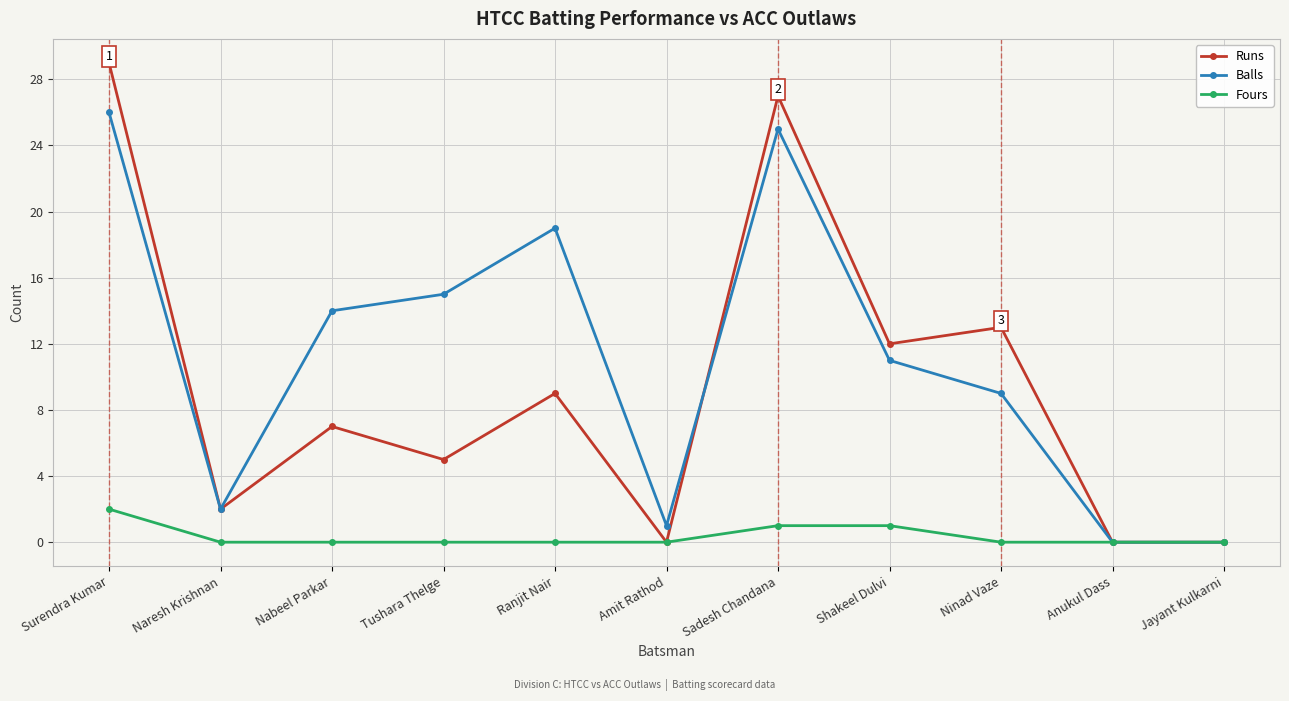

What is the highest value of the Balls series?

26